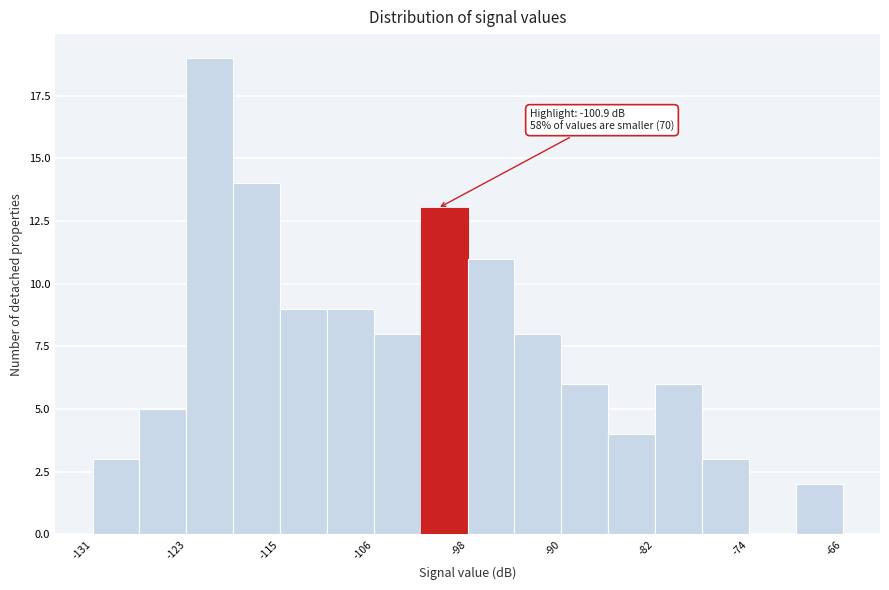

Which range on the x-axis has the tallest bar?

-123 to -119